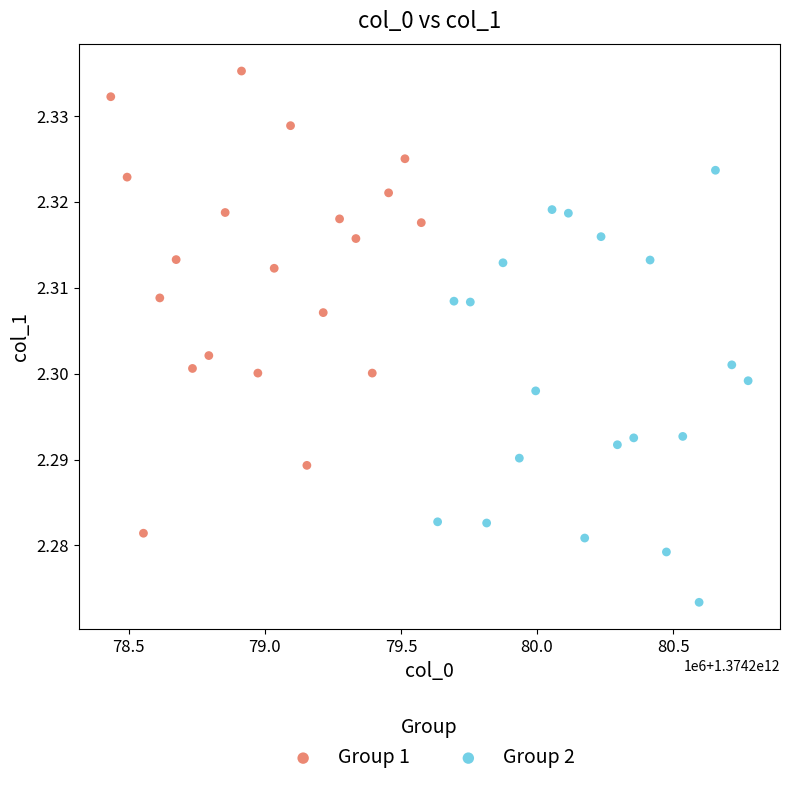

Which series has the widest spread of Y values?

Group 1